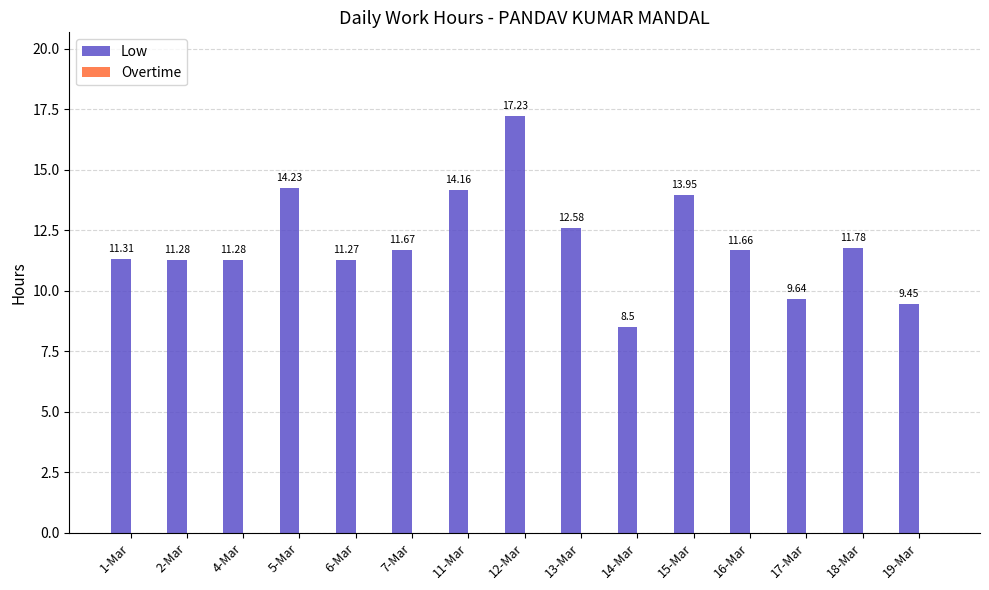

What position from the right is 6-Mar?

11